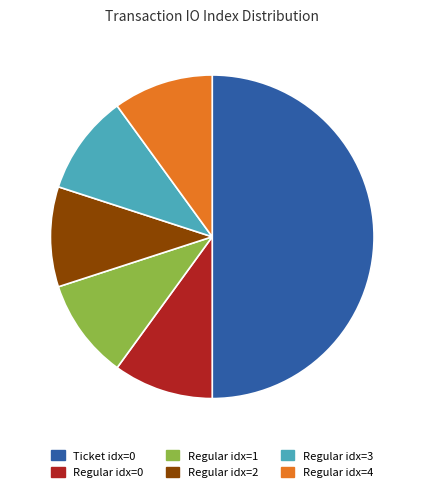

Which category has the biggest portion of the pie?

Ticket idx=0